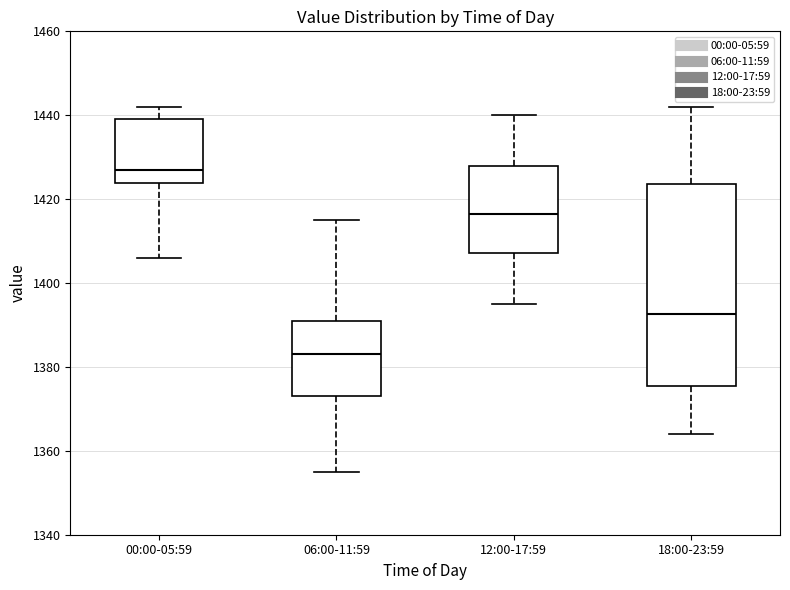

Where is the upper edge of the box for 18:00-23:59 on the y-axis? The values are not printed on the chart, so give them approximately, as read against the axis.

1424